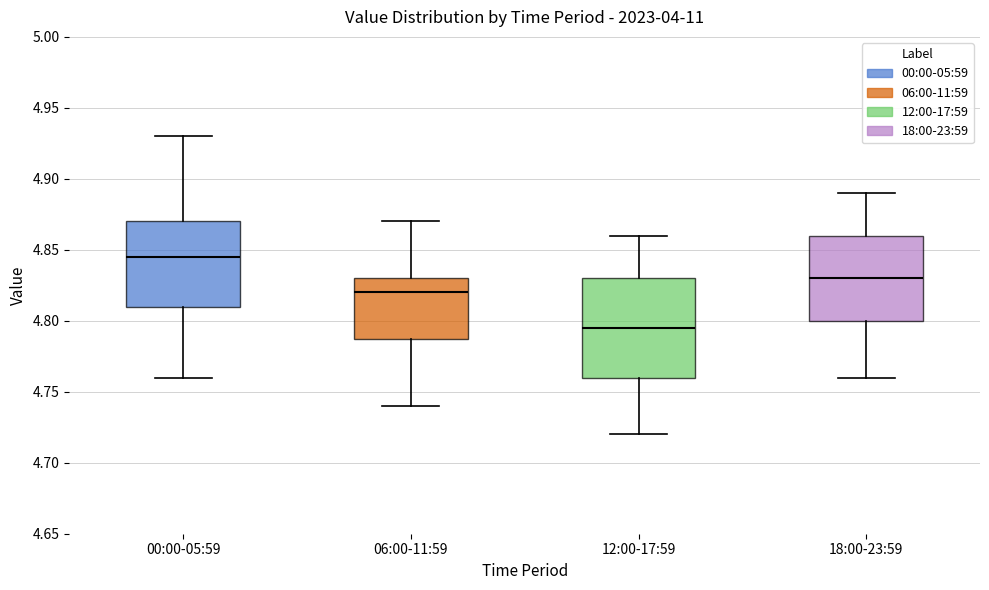

Which box has the highest median line?

00:00-05:59